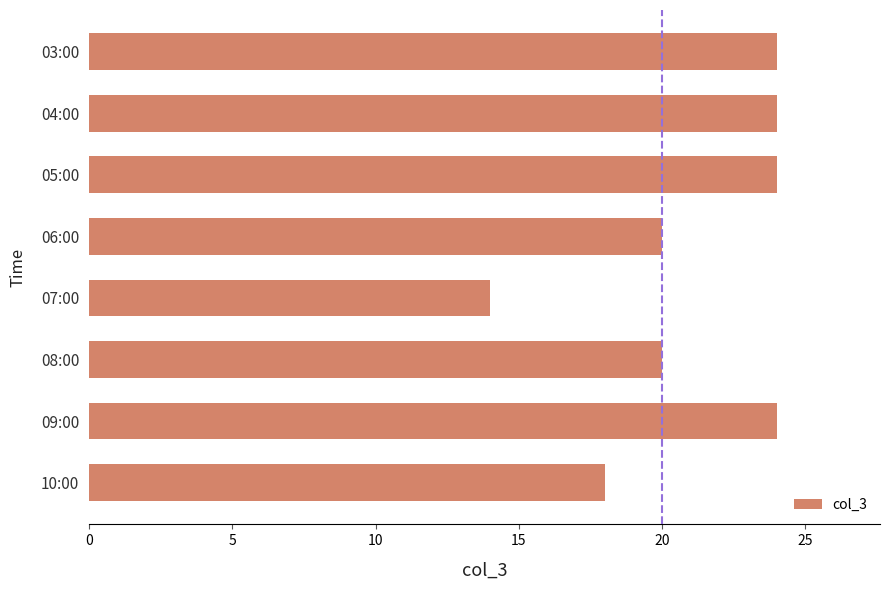

True or false: the data shows 41 at 03:00.

False